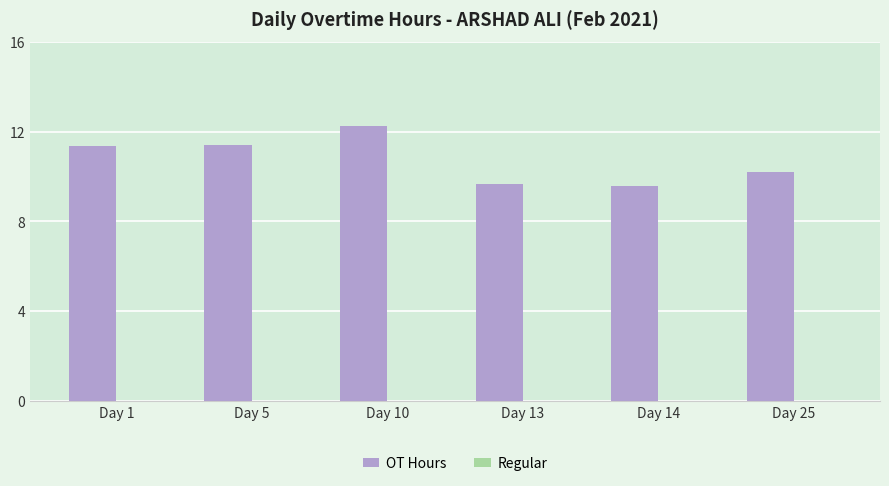

Does the chart contain stacked bars?

No